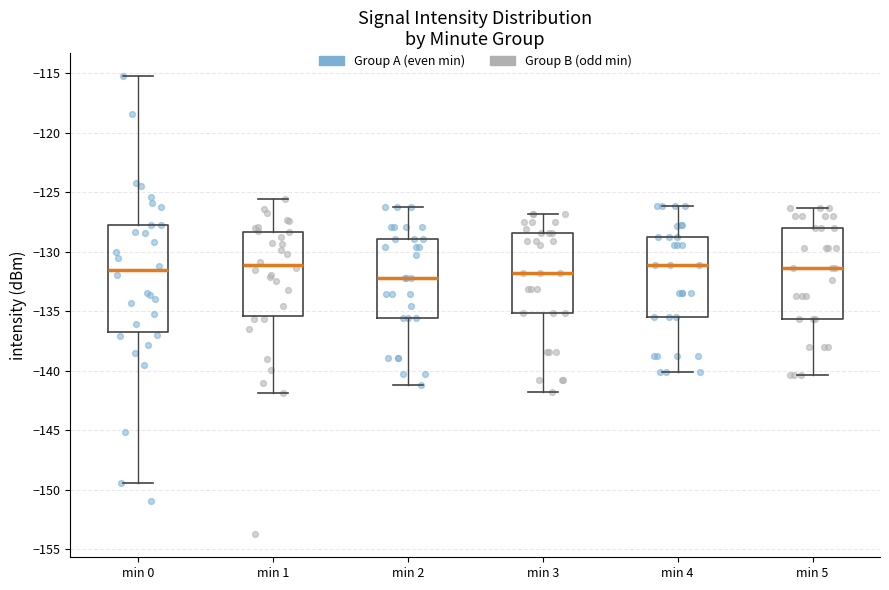

Which box is the tallest, from its lower edge to its upper edge?

min 0